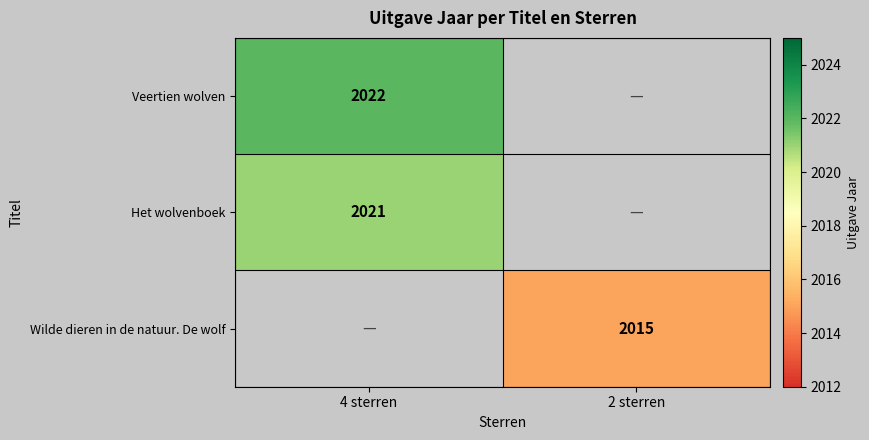

What is the difference between the highest and lowest values at 4 sterren?

1.0